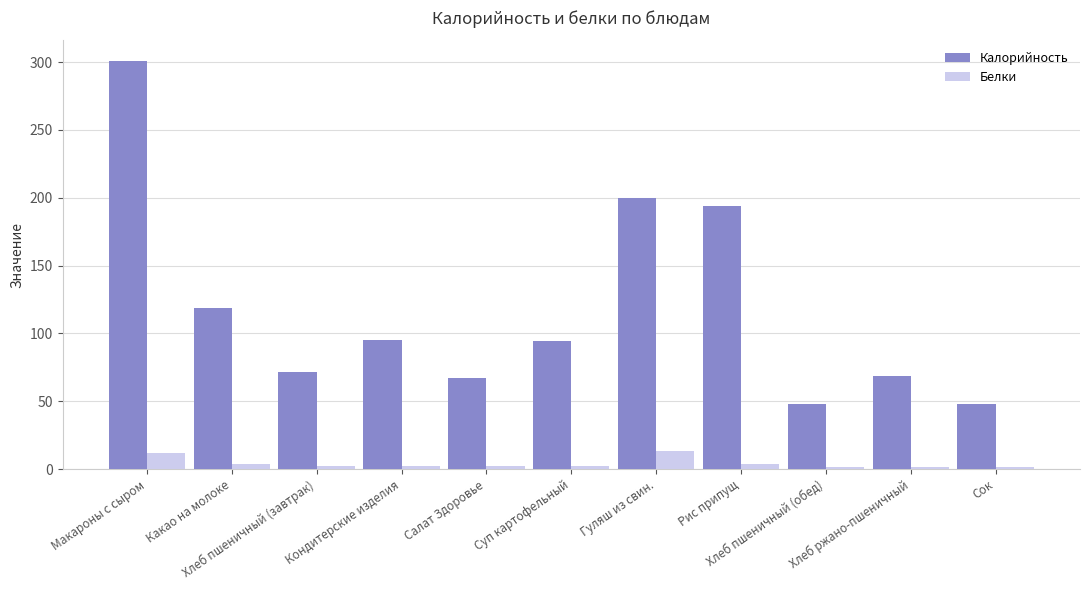

Which series has the widest spread of values?

Калорийность